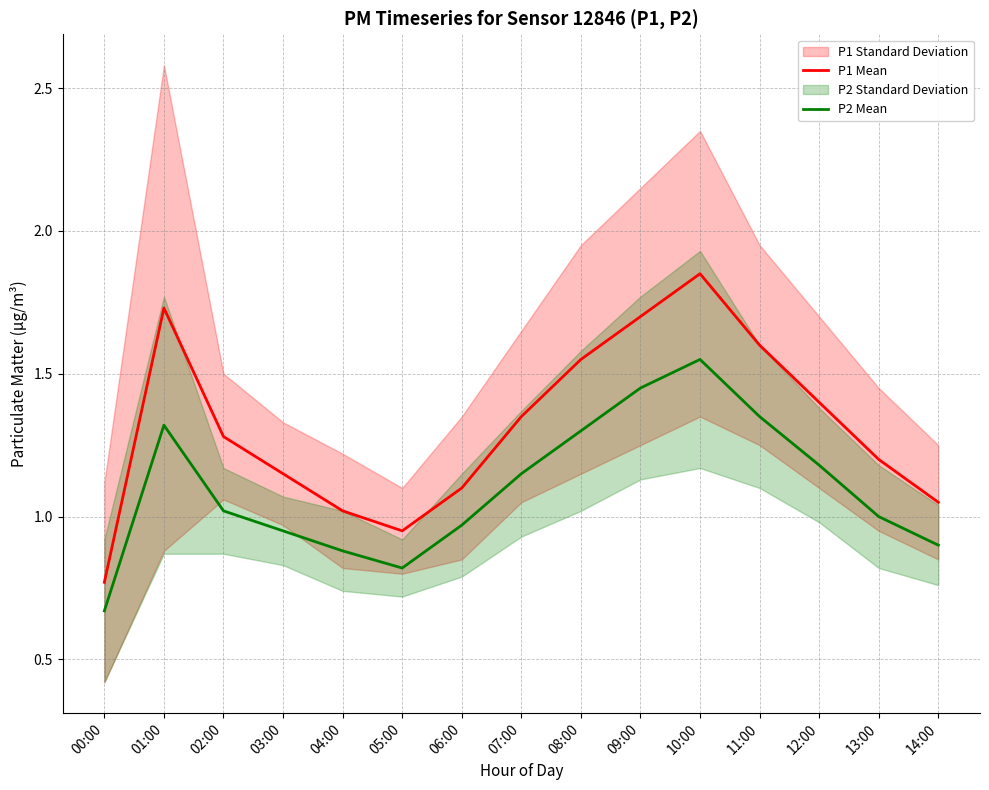

Where is P1 Mean nearest to the value 1?

04:00